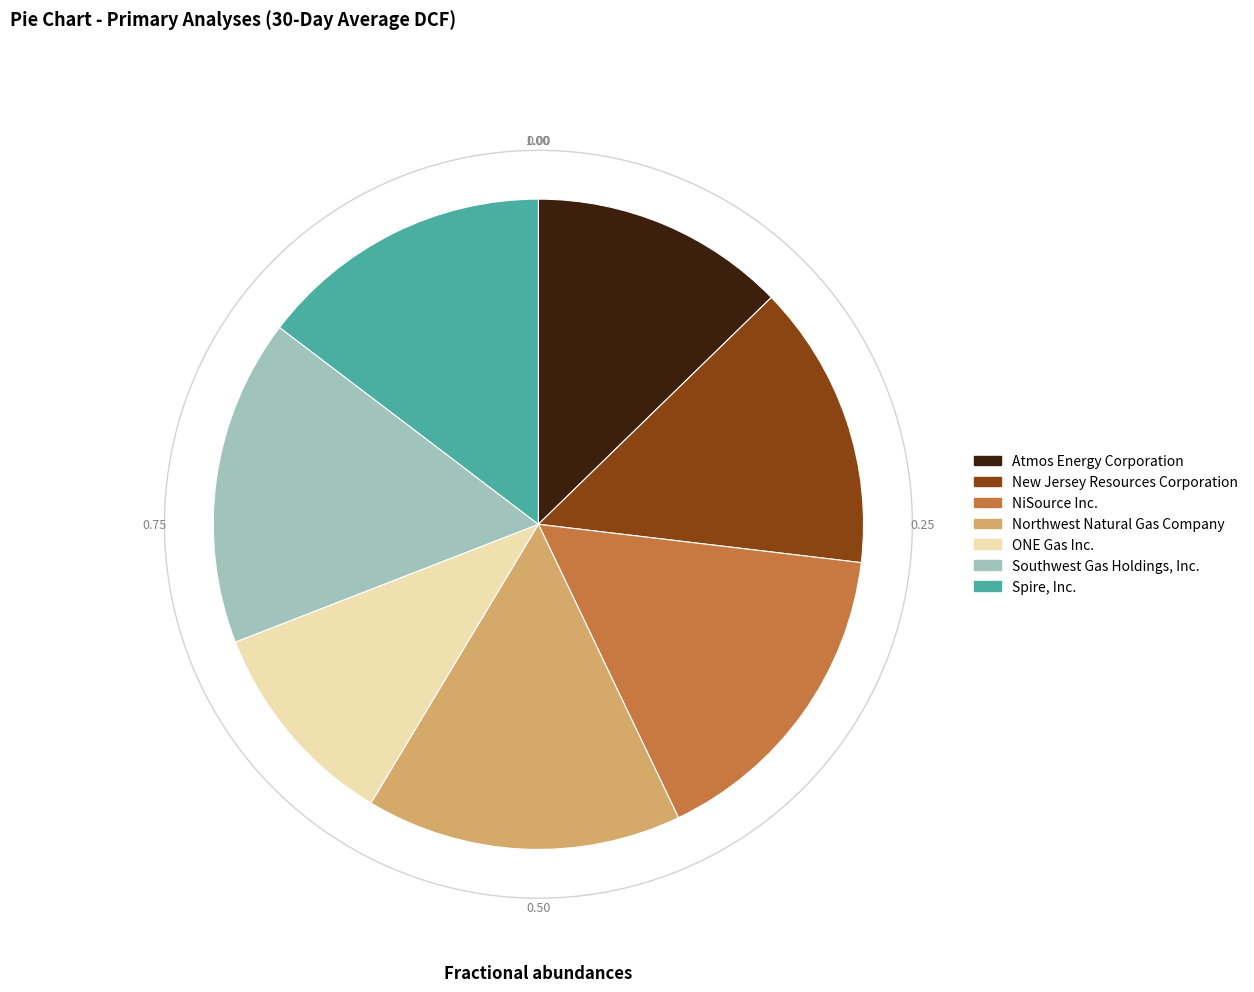

Do New Jersey Resources Corporation and ONE Gas Inc. together represent more than half of the pie?

No